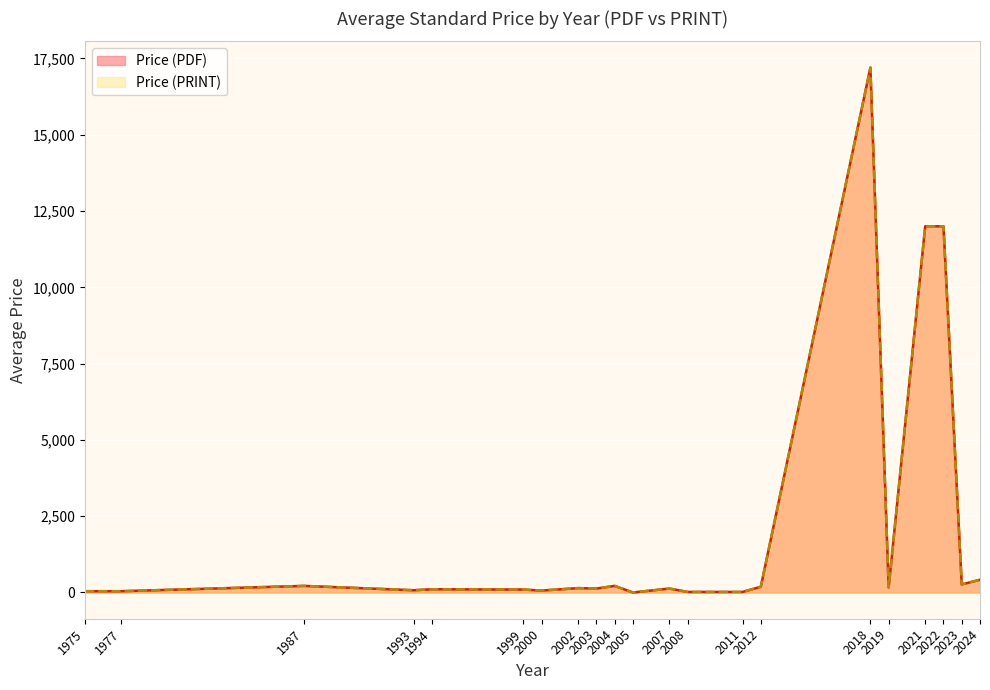

How many data points in Price (PDF) are above 151?

19